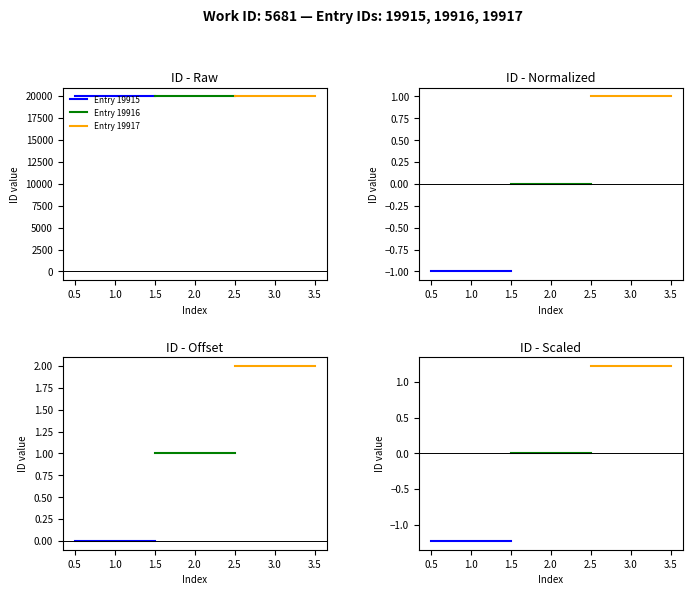

The Entry 19916 series shows 0.0 at 2.5. True or false?

True